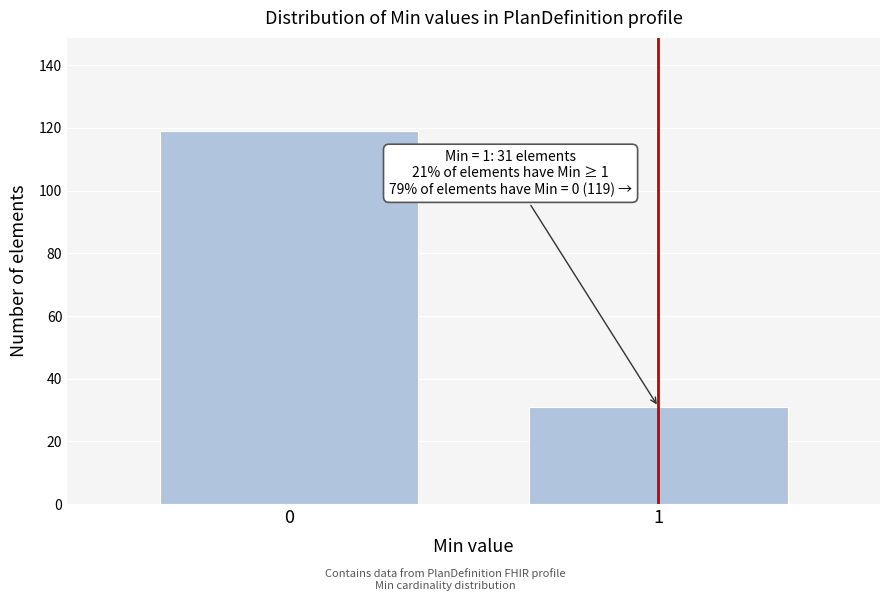

Reading left to right, extract all data points from this chart.

0=119	1=31